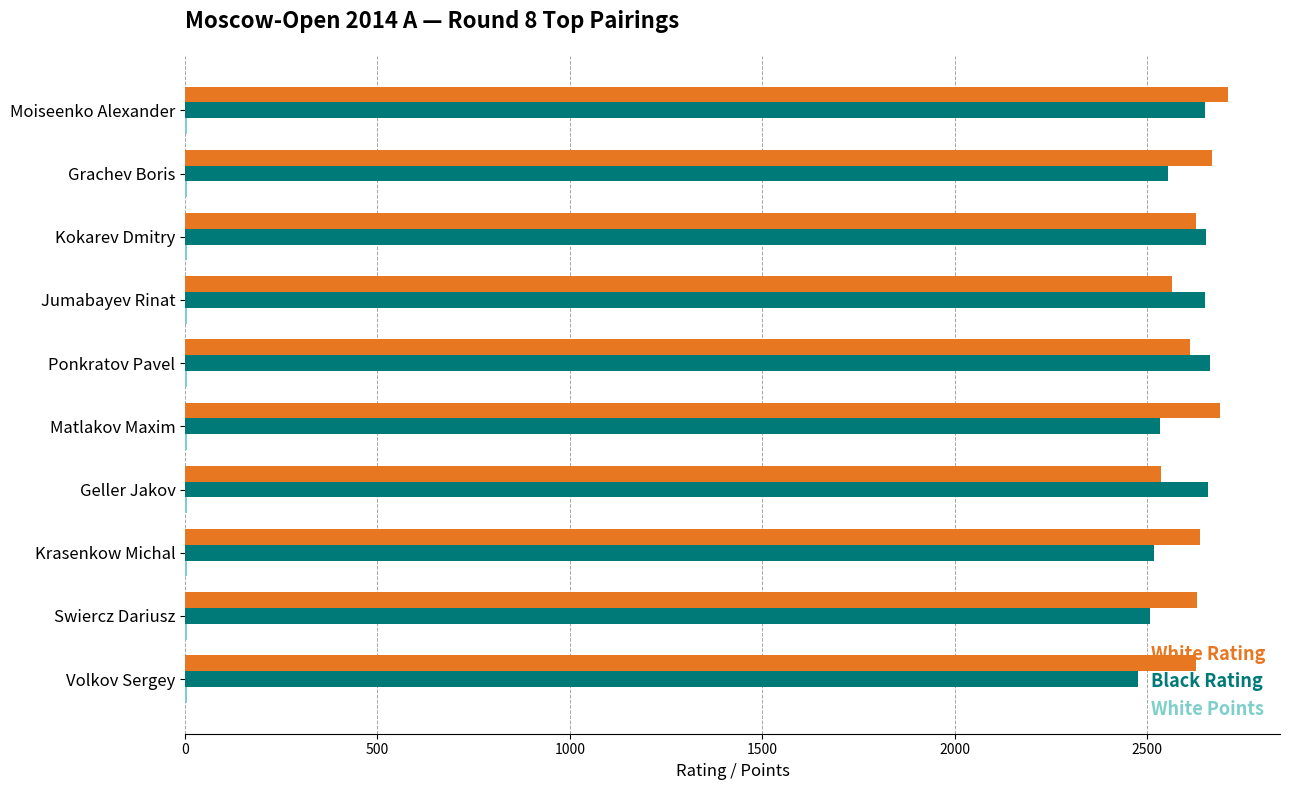

Which series has the largest total across all categories?

White Rating